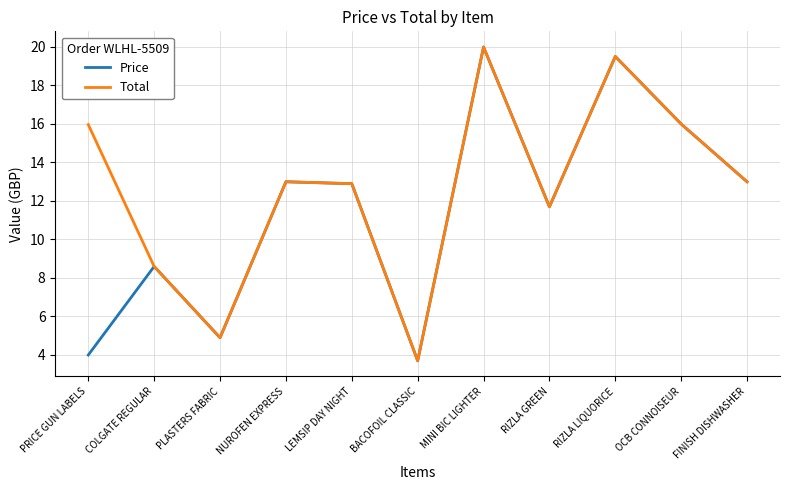

What is the difference between the second highest and minimum values in the Total series?

15.8